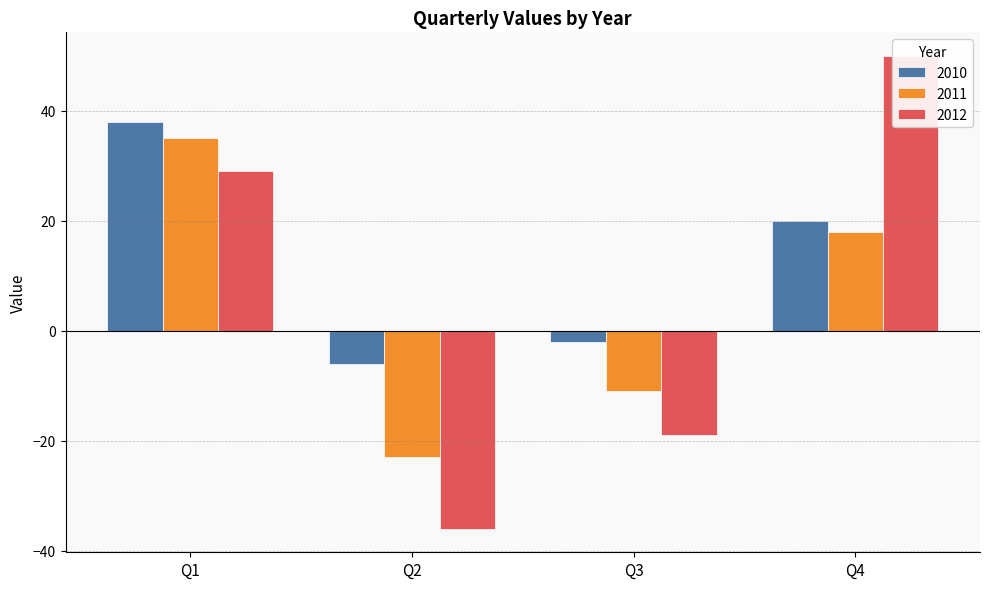

What is the difference between the maximum and minimum values in the 2012 series?

86